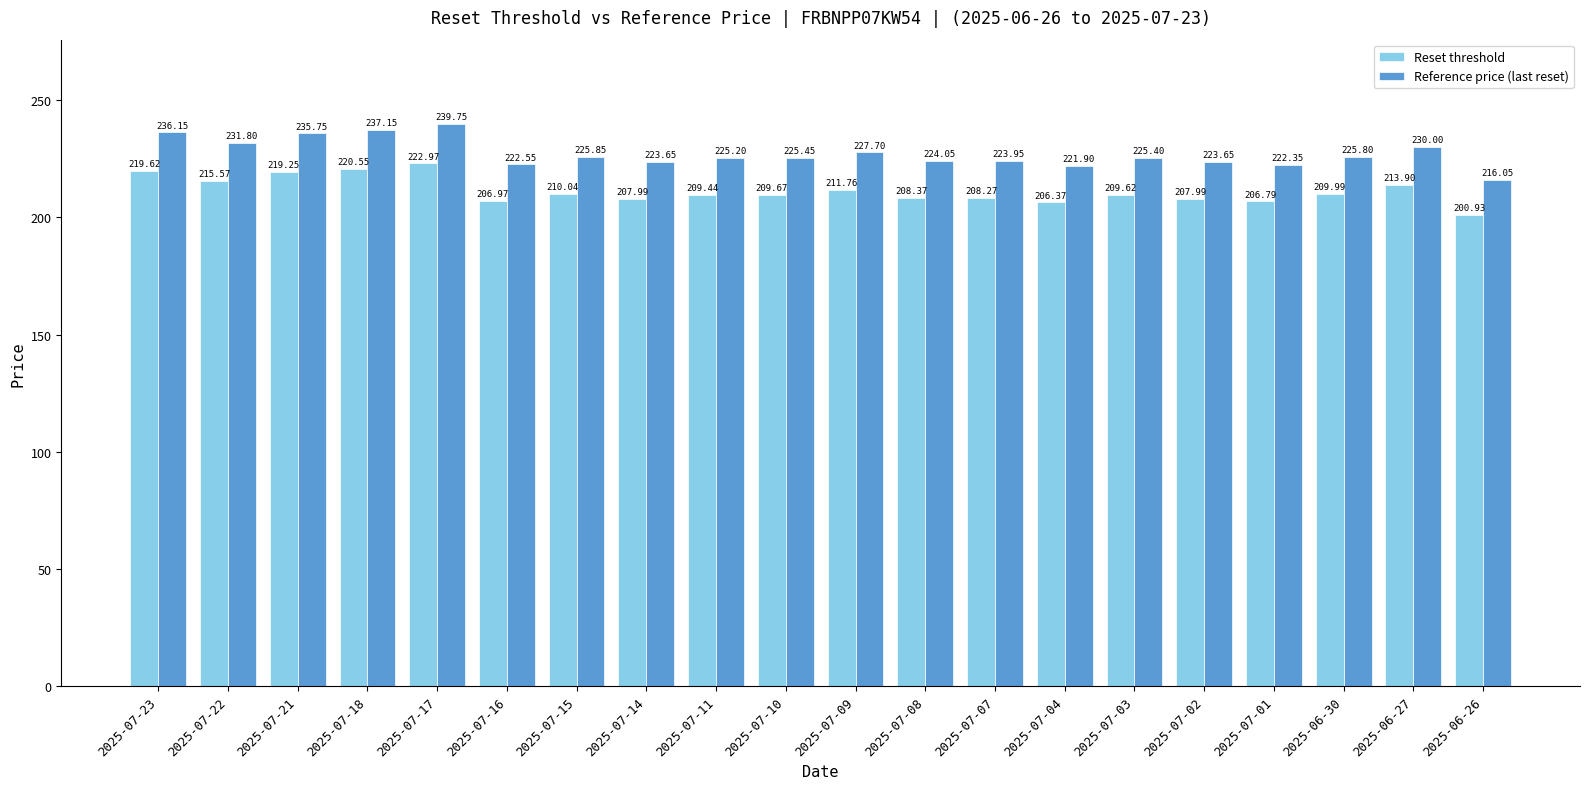

Which series has the largest range (max minus min)?

Reference price (last reset)